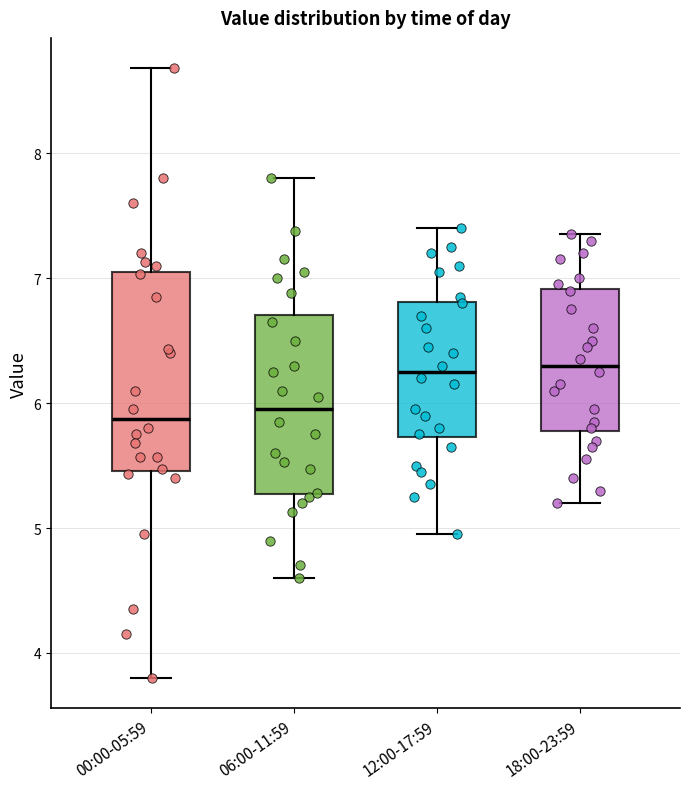

Where is the upper edge of the box for 00:00-05:59 on the y-axis? The values are not printed on the chart, so give them approximately, as read against the axis.

7.0